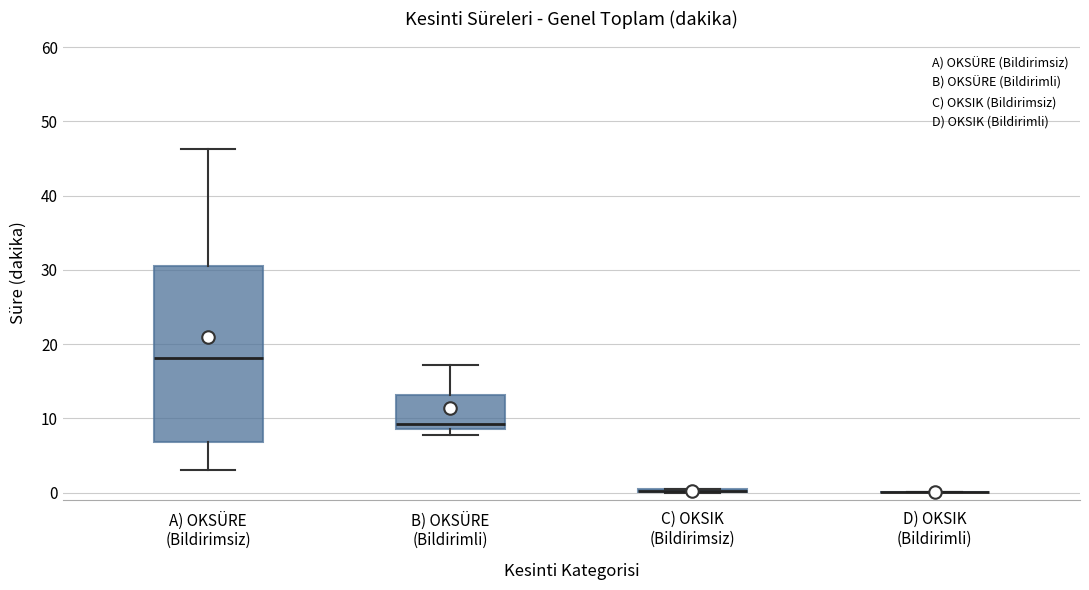

Reading left to right, transcribe this box plot: for each box, give where its median line is, the range the box spans, and where its two whiskers end, as read against the y-axis. The values are not printed on the chart, so give them approximately, as read against the axis.

A) OKSÜRE (Bildirimsiz): median 18, box 7 to 31, whiskers 3 to 46
B) OKSÜRE (Bildirimli): median 9 (just above the box's lower edge), box 9 to 13, whiskers 8 to 17
C) OKSIK (Bildirimsiz): box collapsed to a line at 0, whiskers 0 to 1
D) OKSIK (Bildirimli): box collapsed to a line at 0, whiskers 0 to 0